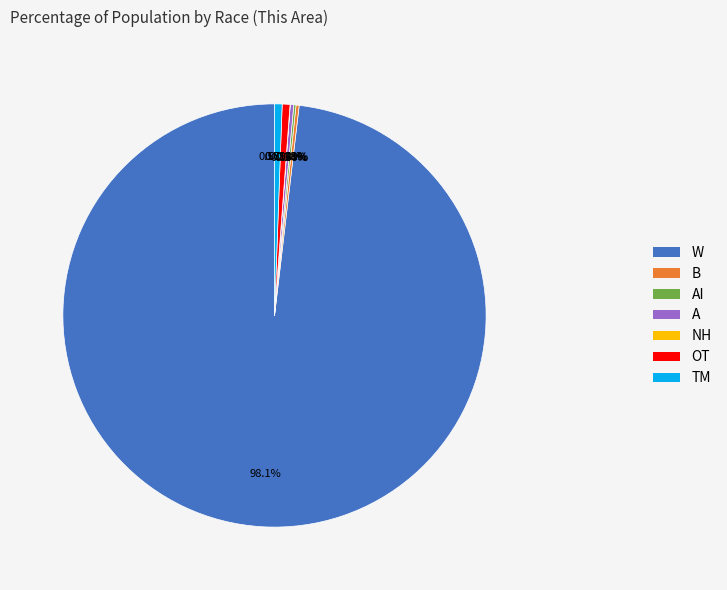

Is there any slice that represents more than half of the pie?

Yes